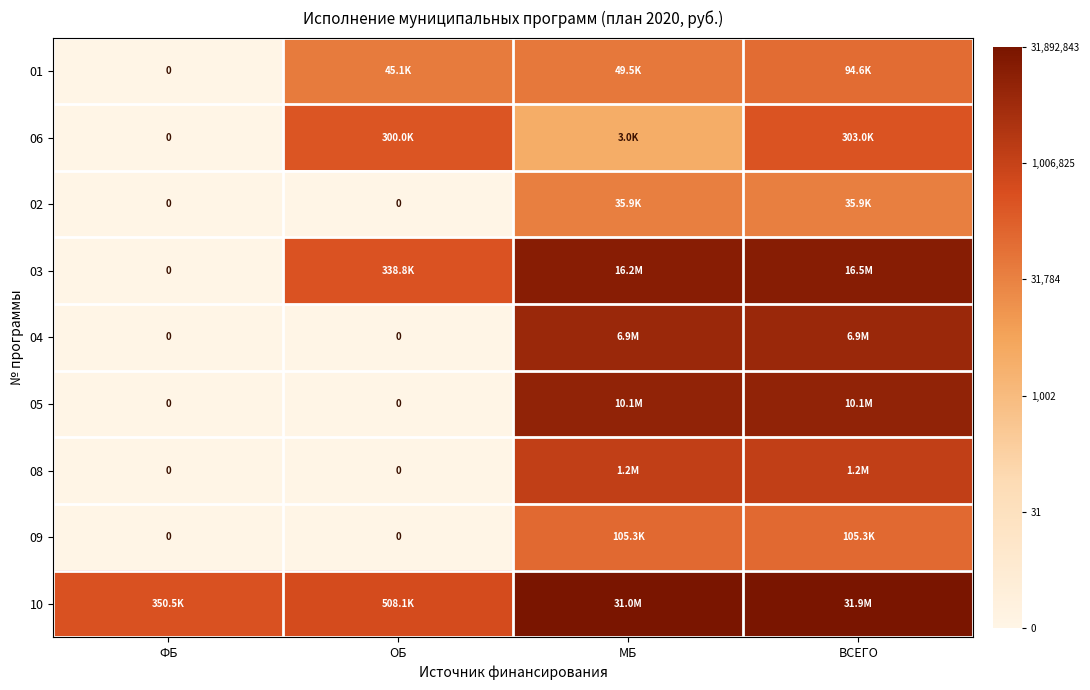

At which label does 05 first exceed 16?

МБ